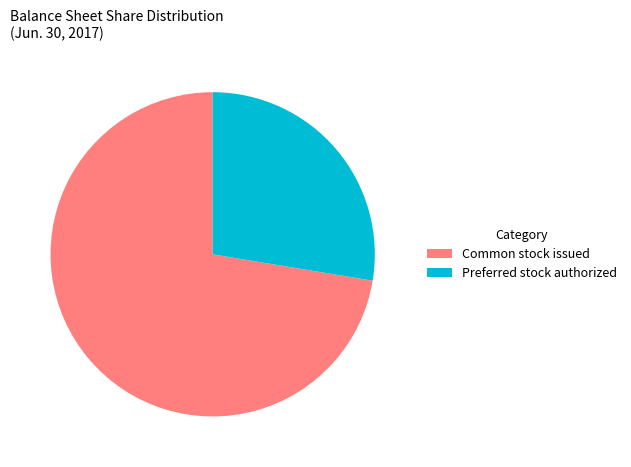

How many segments does this pie chart have?

2